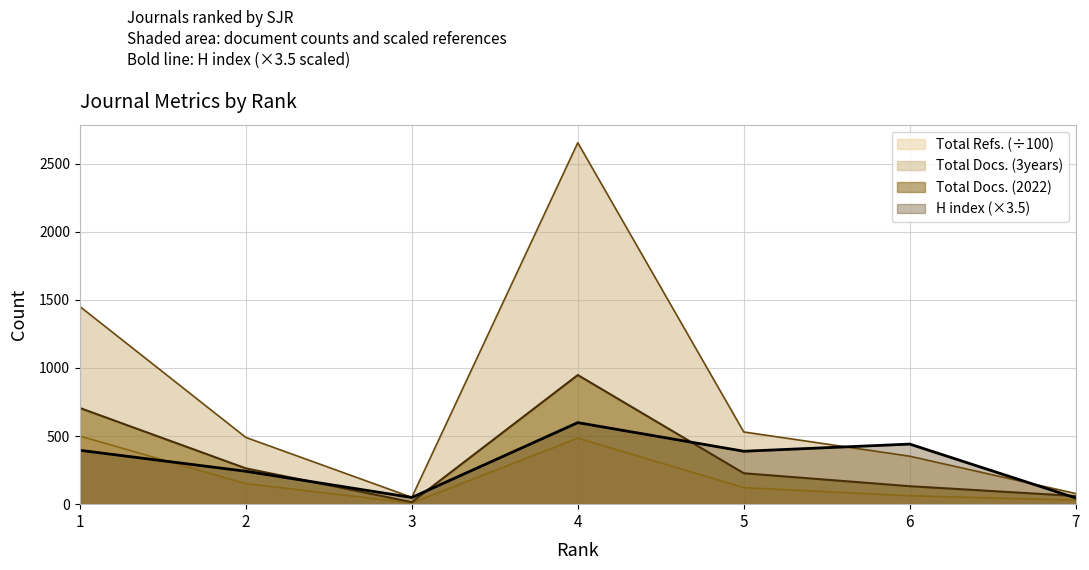

At how many categories does at least one series exceed 920?

2